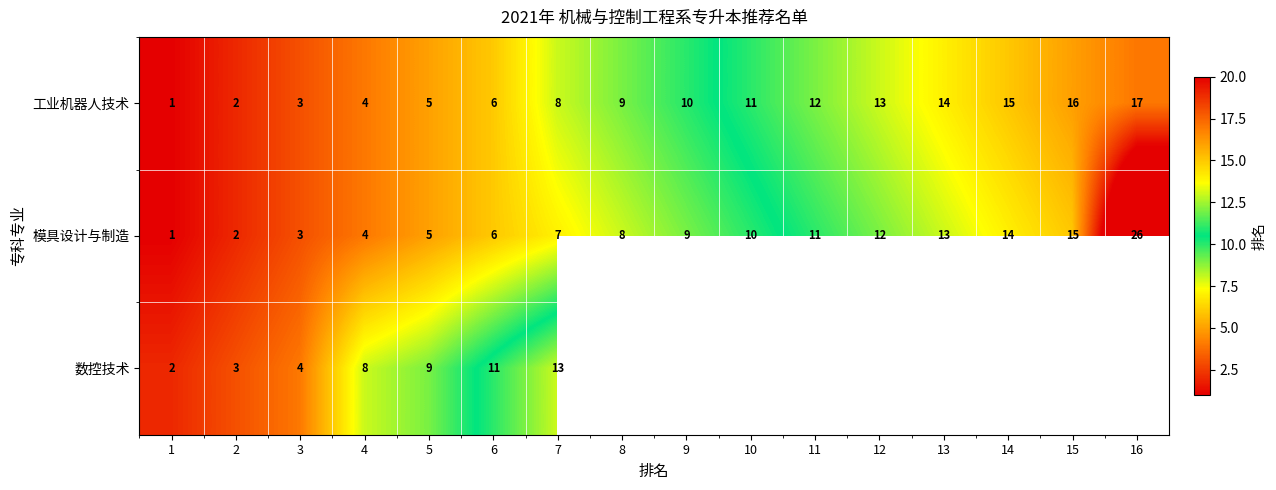

At which label is 工业机器人技术 closest to 9?

8